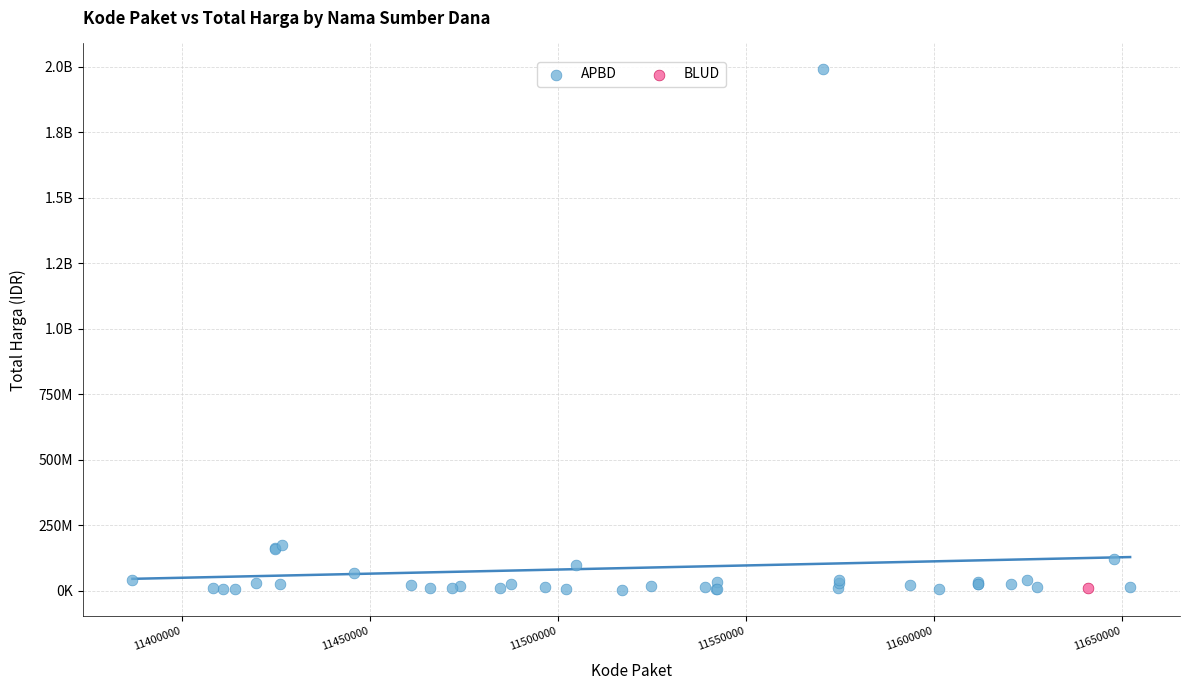

What are all the series names shown in the legend?

APBD, BLUD